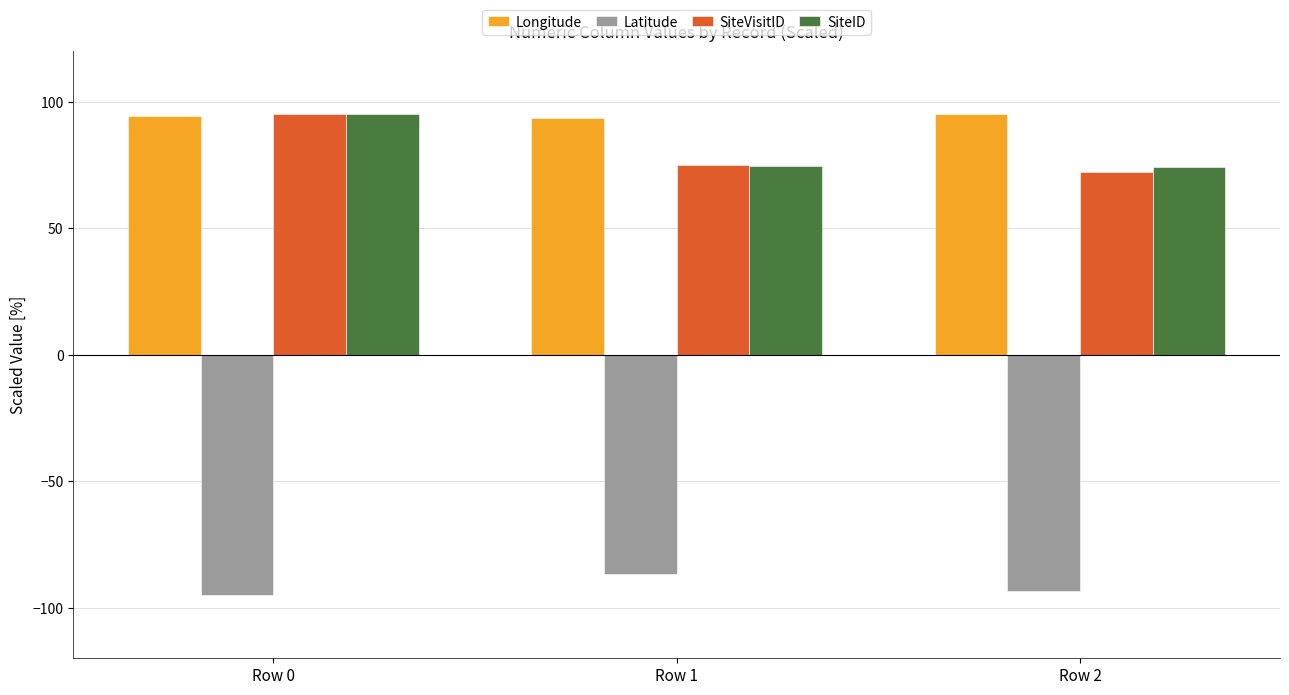

What is the value of the Longitude bar at the 2nd from the left?

93.6